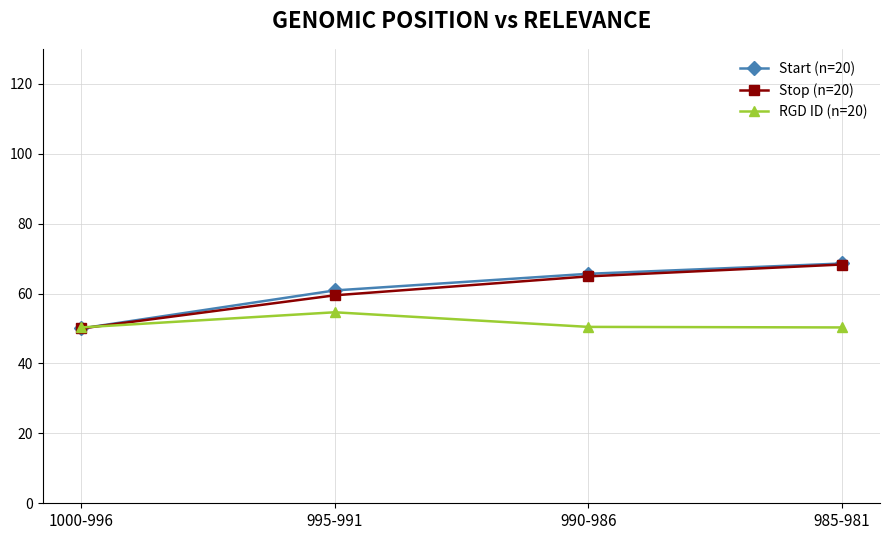

Is it true that RGD ID (n=20) equals 50.3 at 1000-996?

True